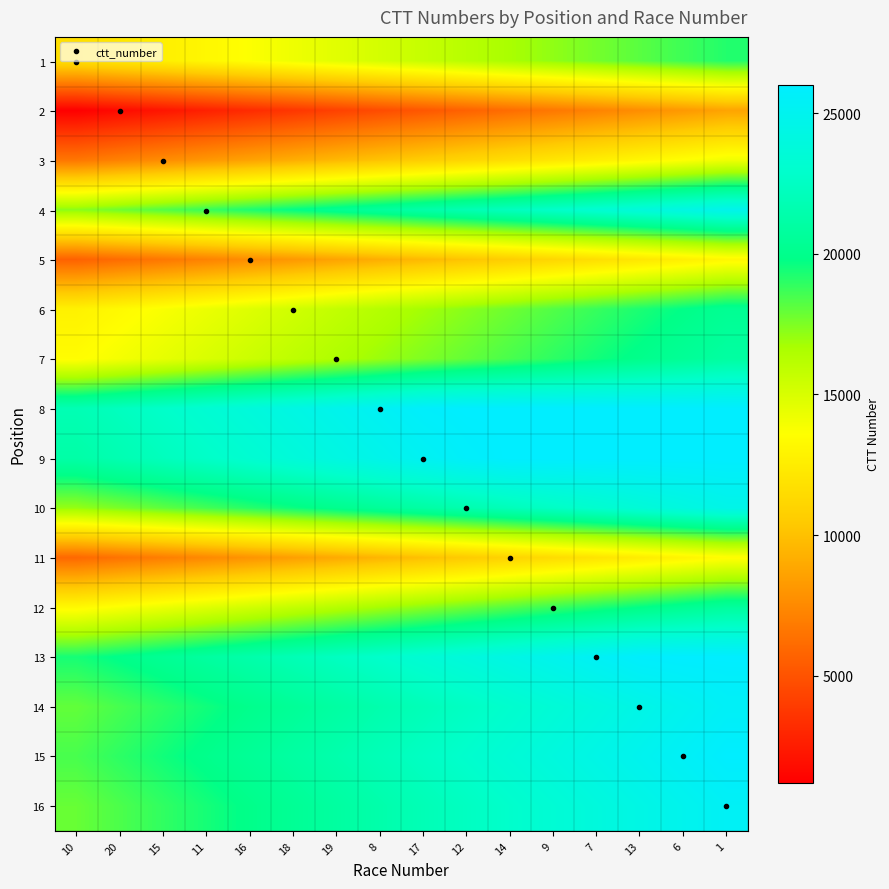

At which category is the sum across all series the highest?

1